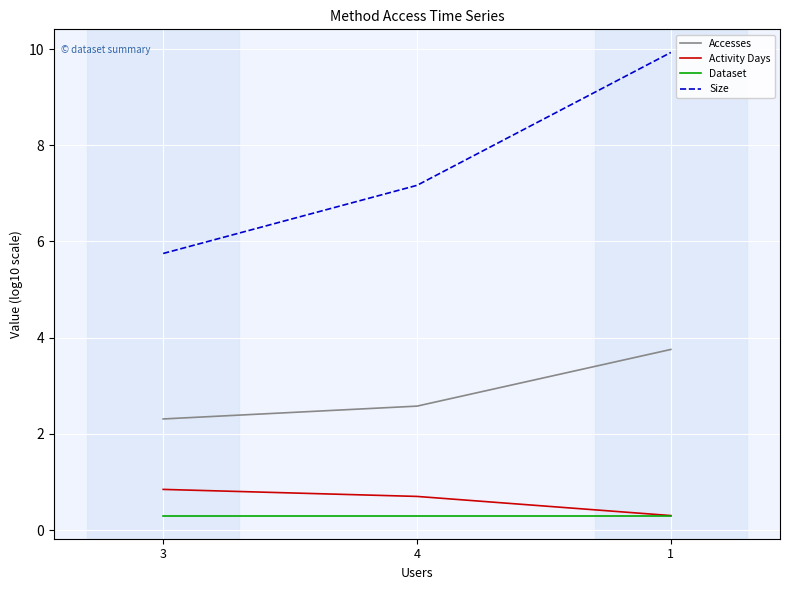

What position from the left is 4?

2